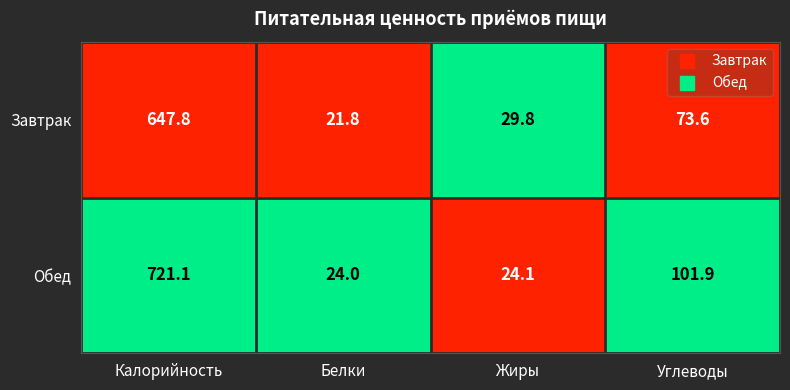

List the series in order of their peak value, lowest first.

Завтрак, Обед